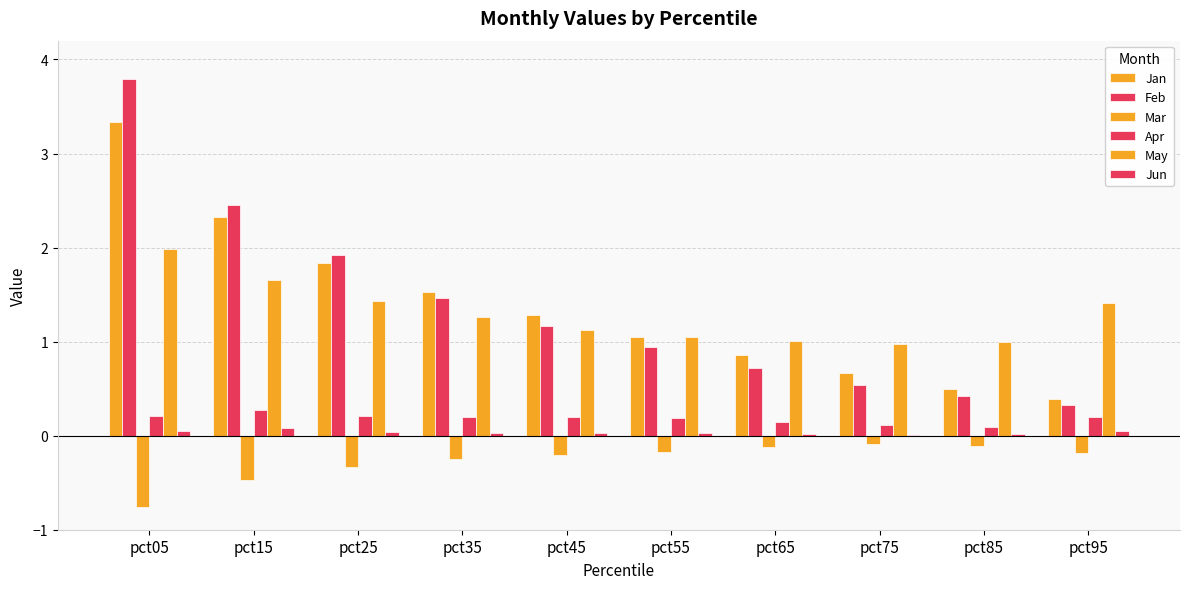

How many distinct data groups are displayed?

6